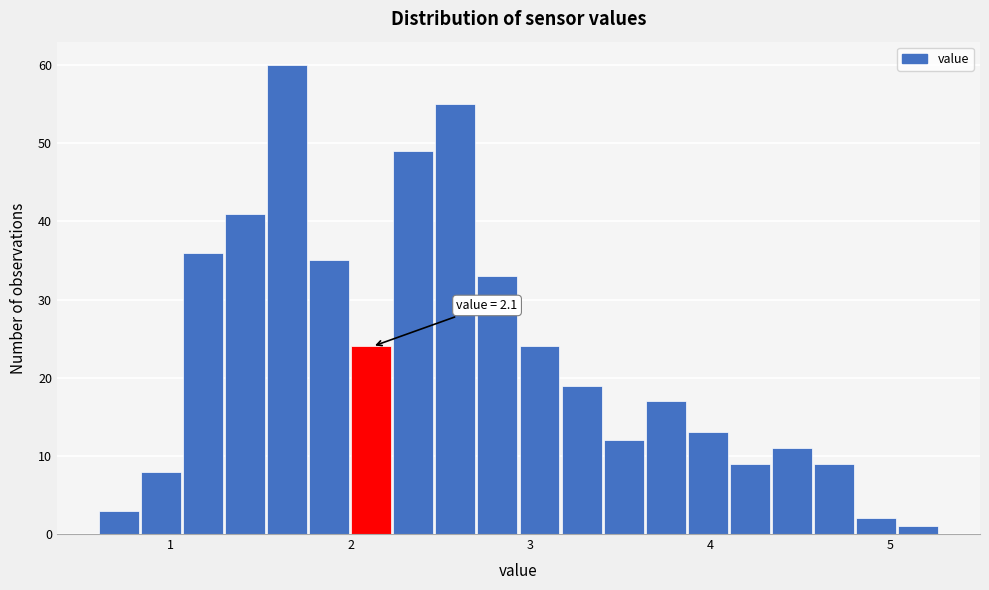

Around what value on the x-axis is the tallest bar? Give the approximate position of its centre, as read against the axis.

1.6